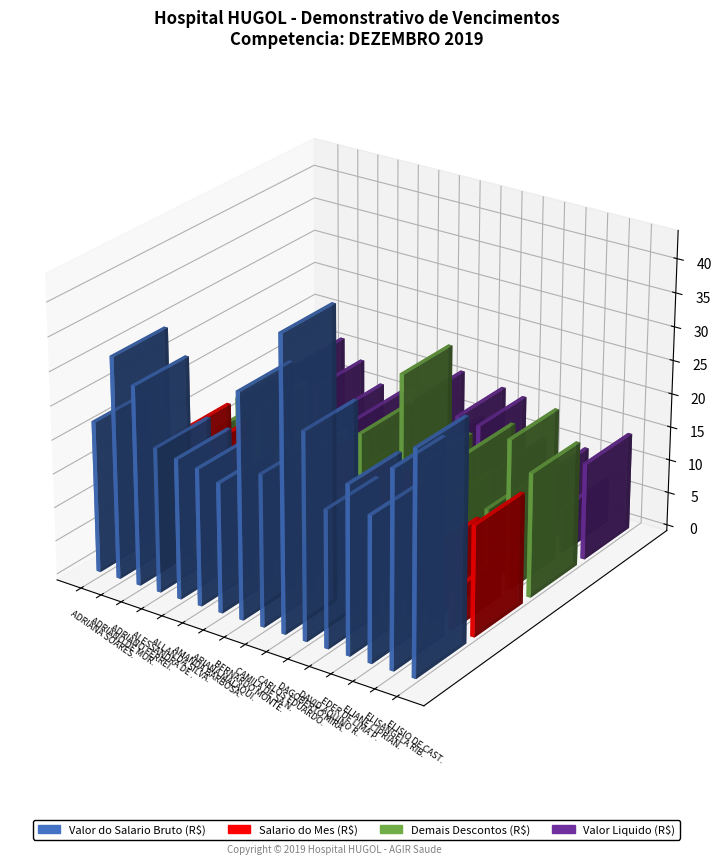

What is the difference between the maximum and second lowest values in the Salario do Mes (R$) series?

10946.2